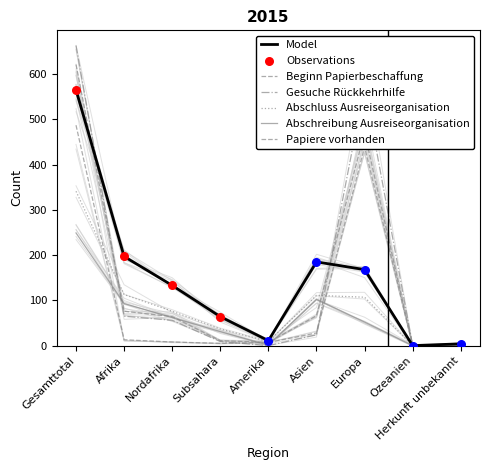

Which series has the widest spread of Y values?

Gesuche Rückkehrhilfe